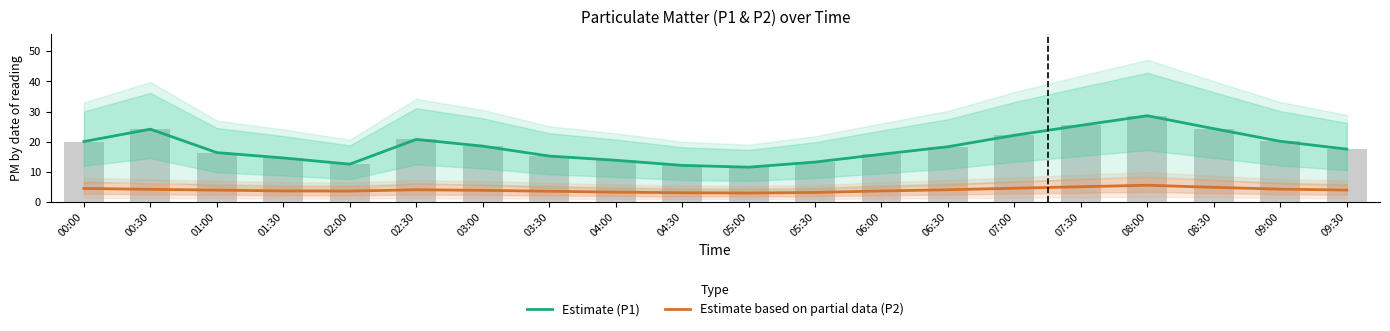

What are all the series names shown in the legend?

Estimate (P1), Estimate based on partial data (P2)